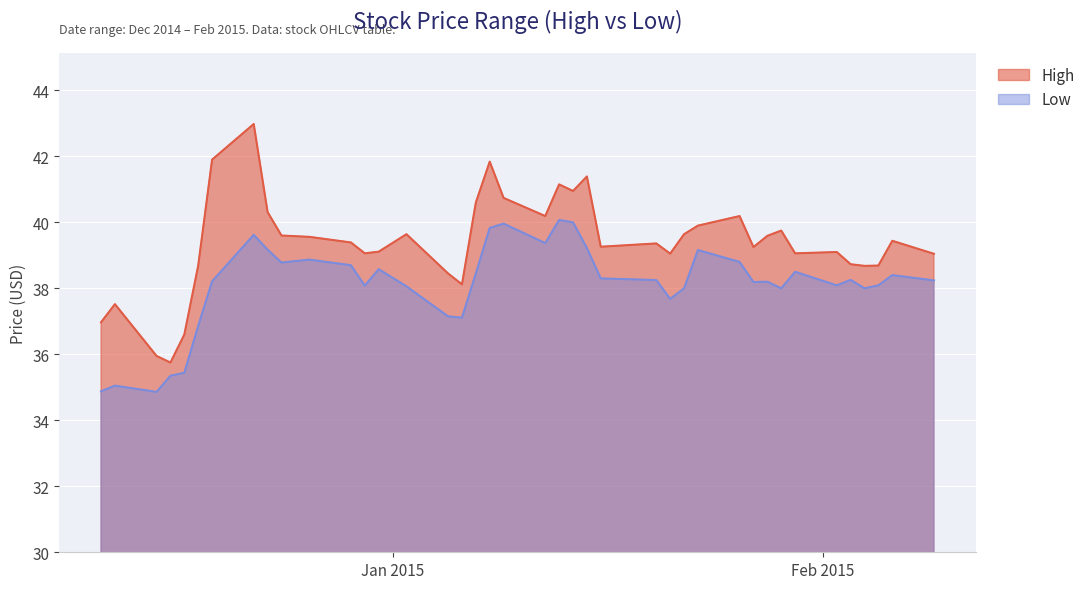

Which series has the widest spread of values?

High